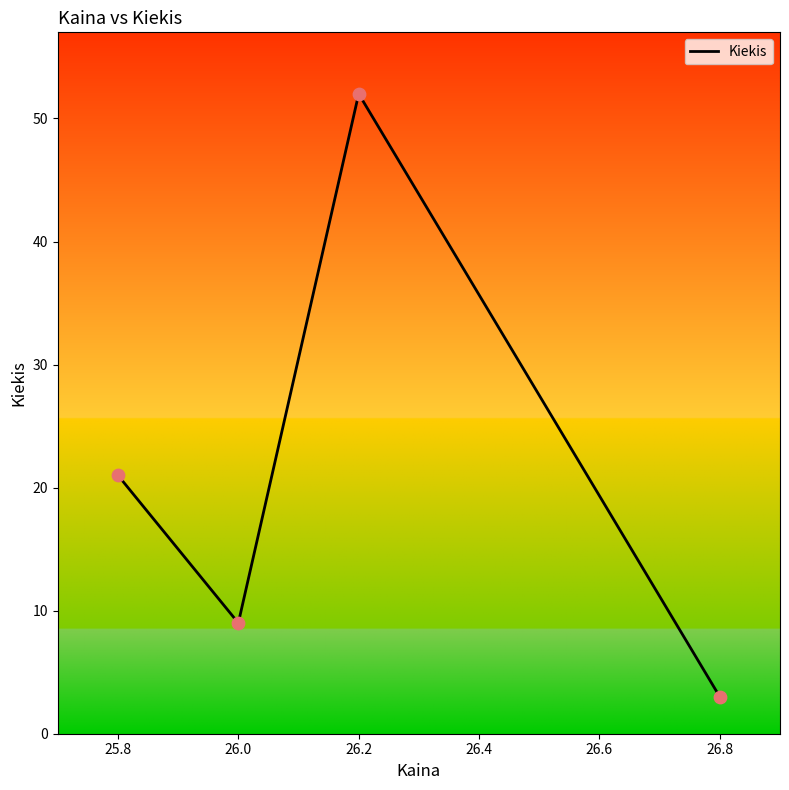

What is the change in value from 25.8 to 26.2?

+31